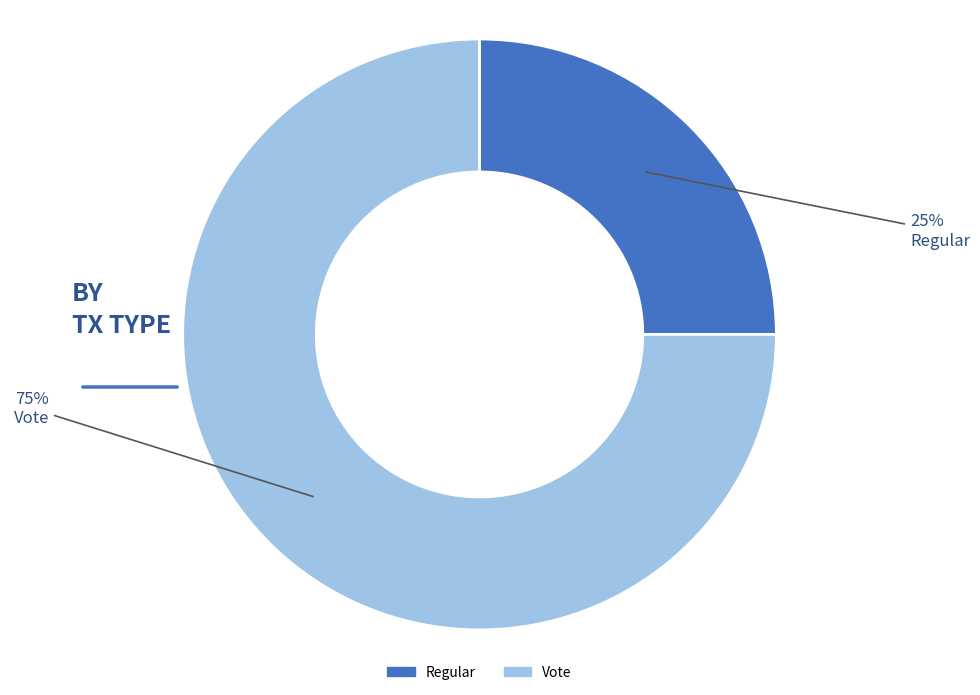

Approximately how many times larger is the value at Regular compared to Vote?

0.3